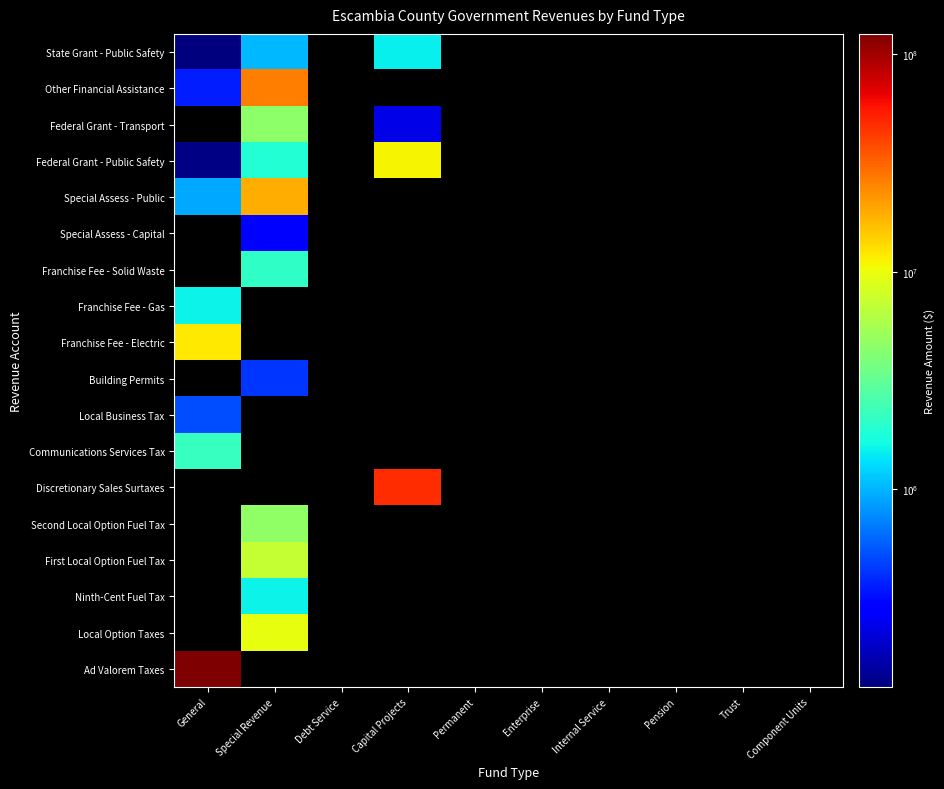

Reading right to left, list all the values displayed in this chart.

Ad Valorem Taxes: Component Units=0	Trust=0	Pension=0	Internal Service=0	Enterprise=0	Permanent=0	Capital Projects=0	Debt Service=0	Special Revenue=0	General=123817801
Local Option Taxes: Component Units=0	Trust=0	Pension=0	Internal Service=0	Enterprise=0	Permanent=0	Capital Projects=0	Debt Service=0	Special Revenue=9758958	General=0
Ninth-Cent Fuel Tax: Component Units=0	Trust=0	Pension=0	Internal Service=0	Enterprise=0	Permanent=0	Capital Projects=0	Debt Service=0	Special Revenue=1554283	General=0
First Local Option Fuel Tax: Component Units=0	Trust=0	Pension=0	Internal Service=0	Enterprise=0	Permanent=0	Capital Projects=0	Debt Service=0	Special Revenue=7218397	General=0
Second Local Option Fuel Tax: Component Units=0	Trust=0	Pension=0	Internal Service=0	Enterprise=0	Permanent=0	Capital Projects=0	Debt Service=0	Special Revenue=4677573	General=0
Discretionary Sales Surtaxes: Component Units=0	Trust=0	Pension=0	Internal Service=0	Enterprise=0	Permanent=0	Capital Projects=47472728	Debt Service=0	Special Revenue=0	General=0
Communications Services Tax: Component Units=0	Trust=0	Pension=0	Internal Service=0	Enterprise=0	Permanent=0	Capital Projects=0	Debt Service=0	Special Revenue=0	General=2181677
Local Business Tax: Component Units=0	Trust=0	Pension=0	Internal Service=0	Enterprise=0	Permanent=0	Capital Projects=0	Debt Service=0	Special Revenue=0	General=497365
Building Permits: Component Units=0	Trust=0	Pension=0	Internal Service=0	Enterprise=0	Permanent=0	Capital Projects=0	Debt Service=0	Special Revenue=418600	General=0
Franchise Fee - Electric: Component Units=0	Trust=0	Pension=0	Internal Service=0	Enterprise=0	Permanent=0	Capital Projects=0	Debt Service=0	Special Revenue=0	General=11998983
Franchise Fee - Gas: Component Units=0	Trust=0	Pension=0	Internal Service=0	Enterprise=0	Permanent=0	Capital Projects=0	Debt Service=0	Special Revenue=0	General=1539054
Franchise Fee - Solid Waste: Component Units=0	Trust=0	Pension=0	Internal Service=0	Enterprise=0	Permanent=0	Capital Projects=0	Debt Service=0	Special Revenue=2059182	General=0
Special Assess - Capital: Component Units=0	Trust=0	Pension=0	Internal Service=0	Enterprise=0	Permanent=0	Capital Projects=0	Debt Service=0	Special Revenue=270661	General=0
Special Assess - Public: Component Units=0	Trust=0	Pension=0	Internal Service=0	Enterprise=0	Permanent=0	Capital Projects=0	Debt Service=0	Special Revenue=18407617	General=919537
Federal Grant - Public Safety: Component Units=0	Trust=0	Pension=0	Internal Service=0	Enterprise=0	Permanent=0	Capital Projects=11003812	Debt Service=0	Special Revenue=1867577	General=130043
Federal Grant - Transport: Component Units=0	Trust=0	Pension=0	Internal Service=0	Enterprise=0	Permanent=0	Capital Projects=232165	Debt Service=0	Special Revenue=4488875	General=0
Other Financial Assistance: Component Units=0	Trust=0	Pension=0	Internal Service=0	Enterprise=0	Permanent=0	Capital Projects=0	Debt Service=0	Special Revenue=25990671	General=357066
State Grant - Public Safety: Component Units=0	Trust=0	Pension=0	Internal Service=0	Enterprise=0	Permanent=0	Capital Projects=1504373	Debt Service=0	Special Revenue=1016460	General=35025